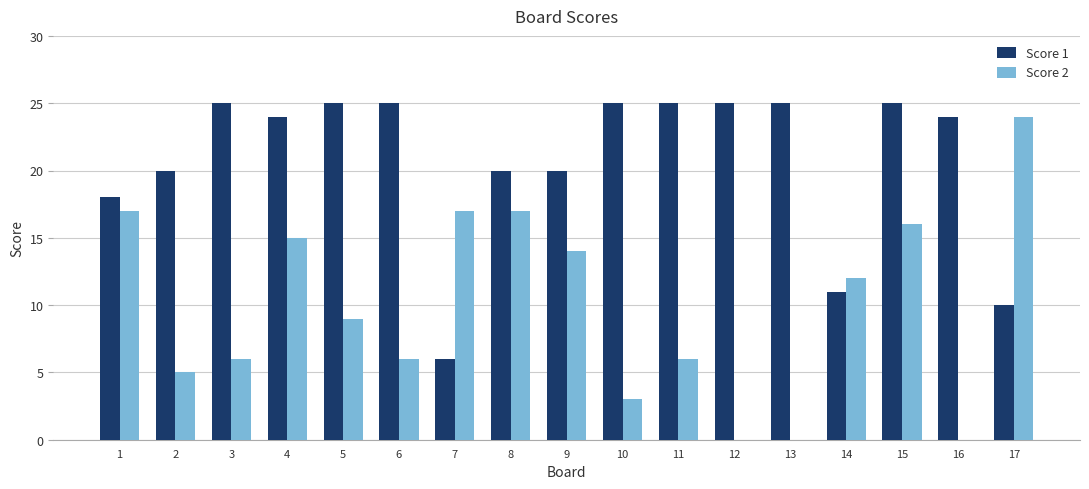

What is the maximum value shown in the chart?

25